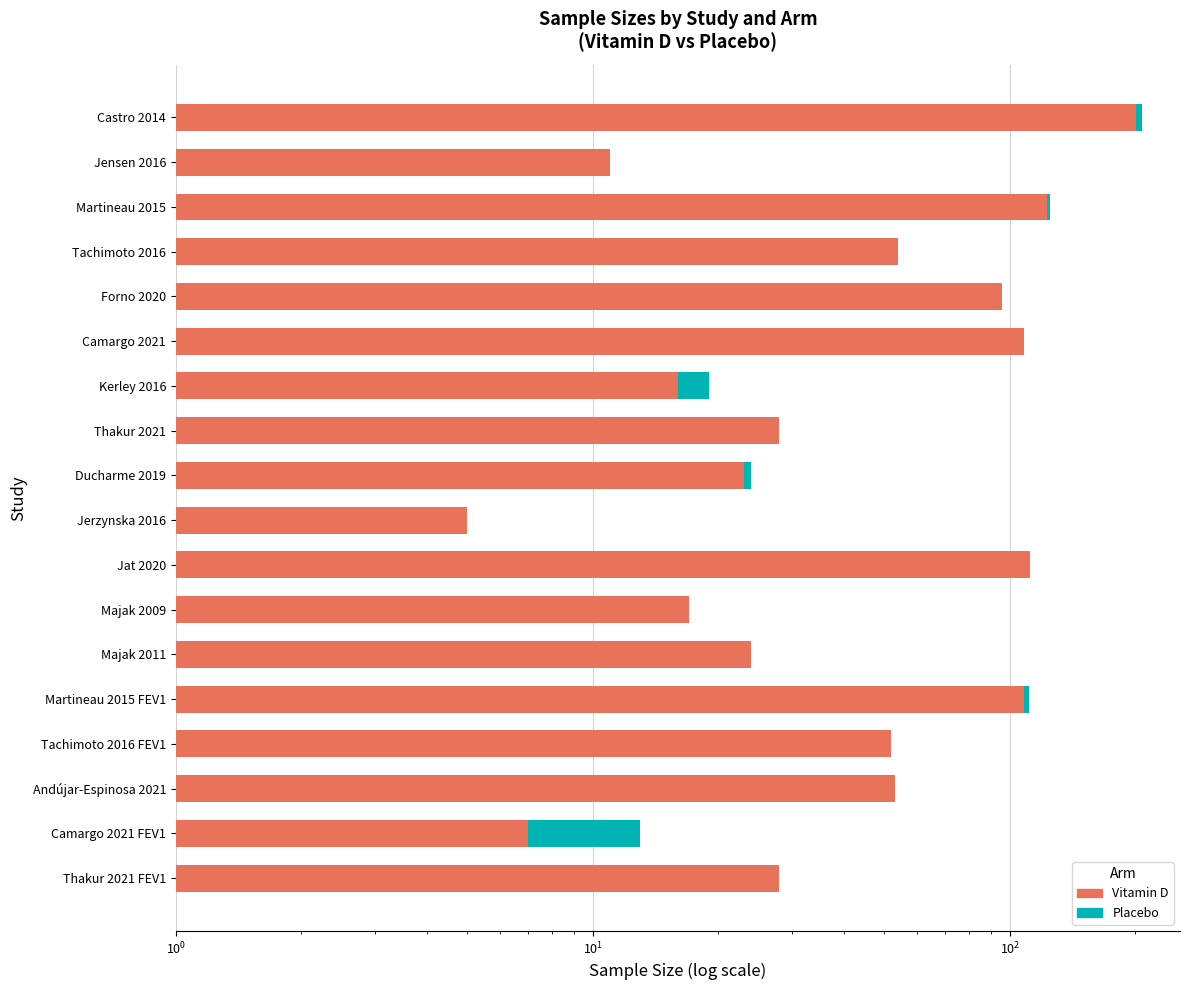

Rank the series at Jat 2020 from highest to lowest value.

Vitamin D, Placebo